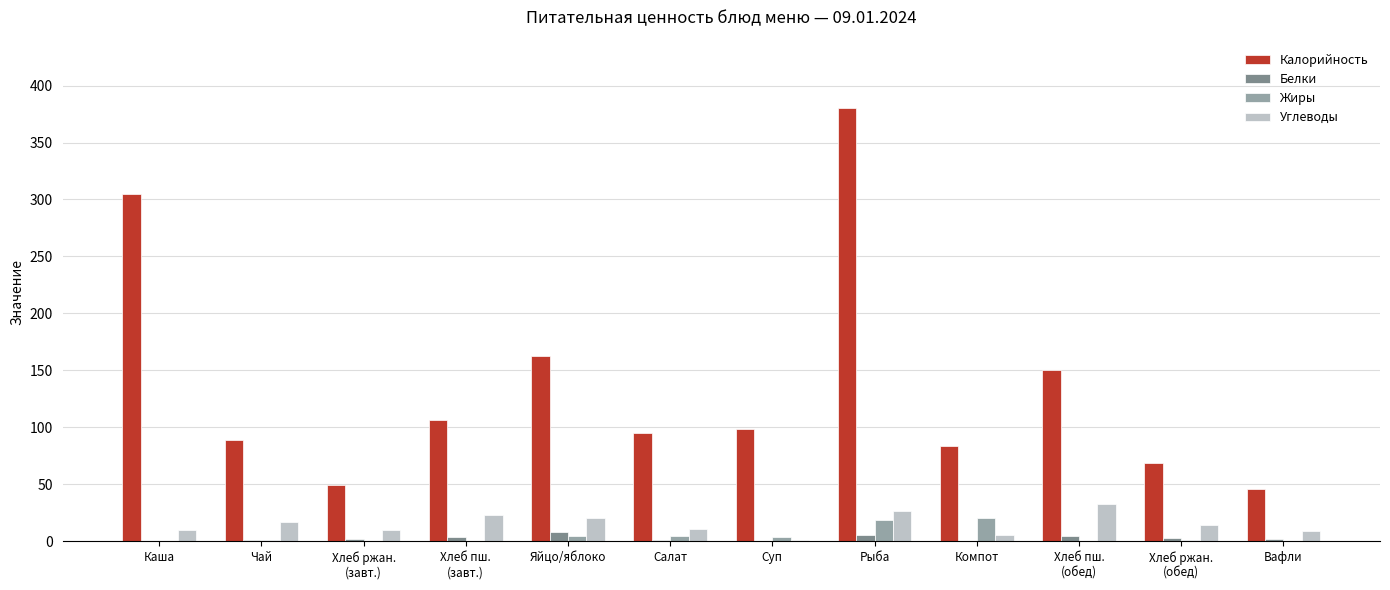

The value of Калорийность at Компот is 145.4. True or false?

False